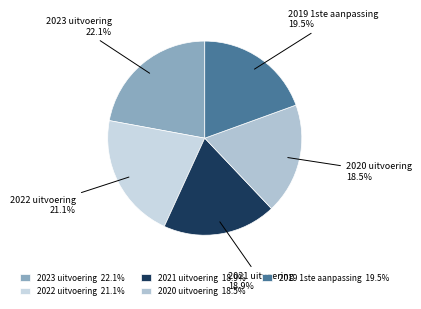

Is it true that 2021 uitvoering is 31% of the pie?

False